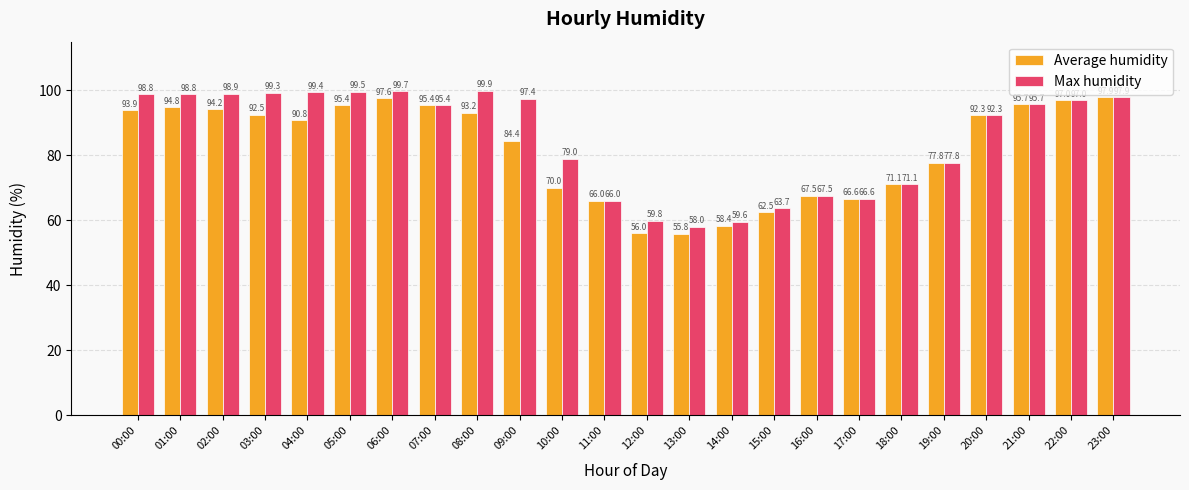

What is the difference between the Average humidity values at 10:00 and 13:00?

14.2